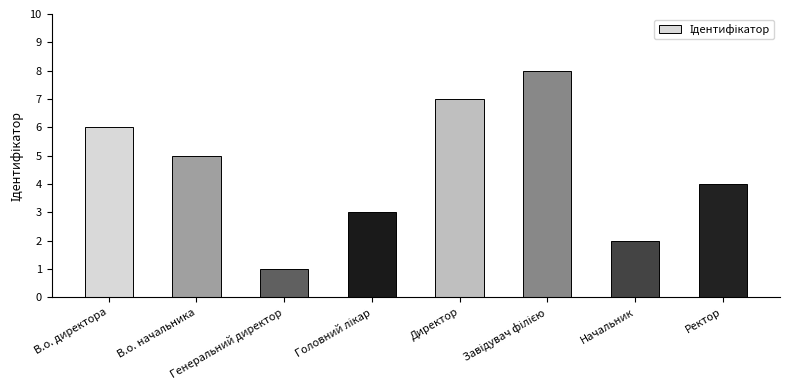

What is the label of the 1st bar from the right?

Ректор